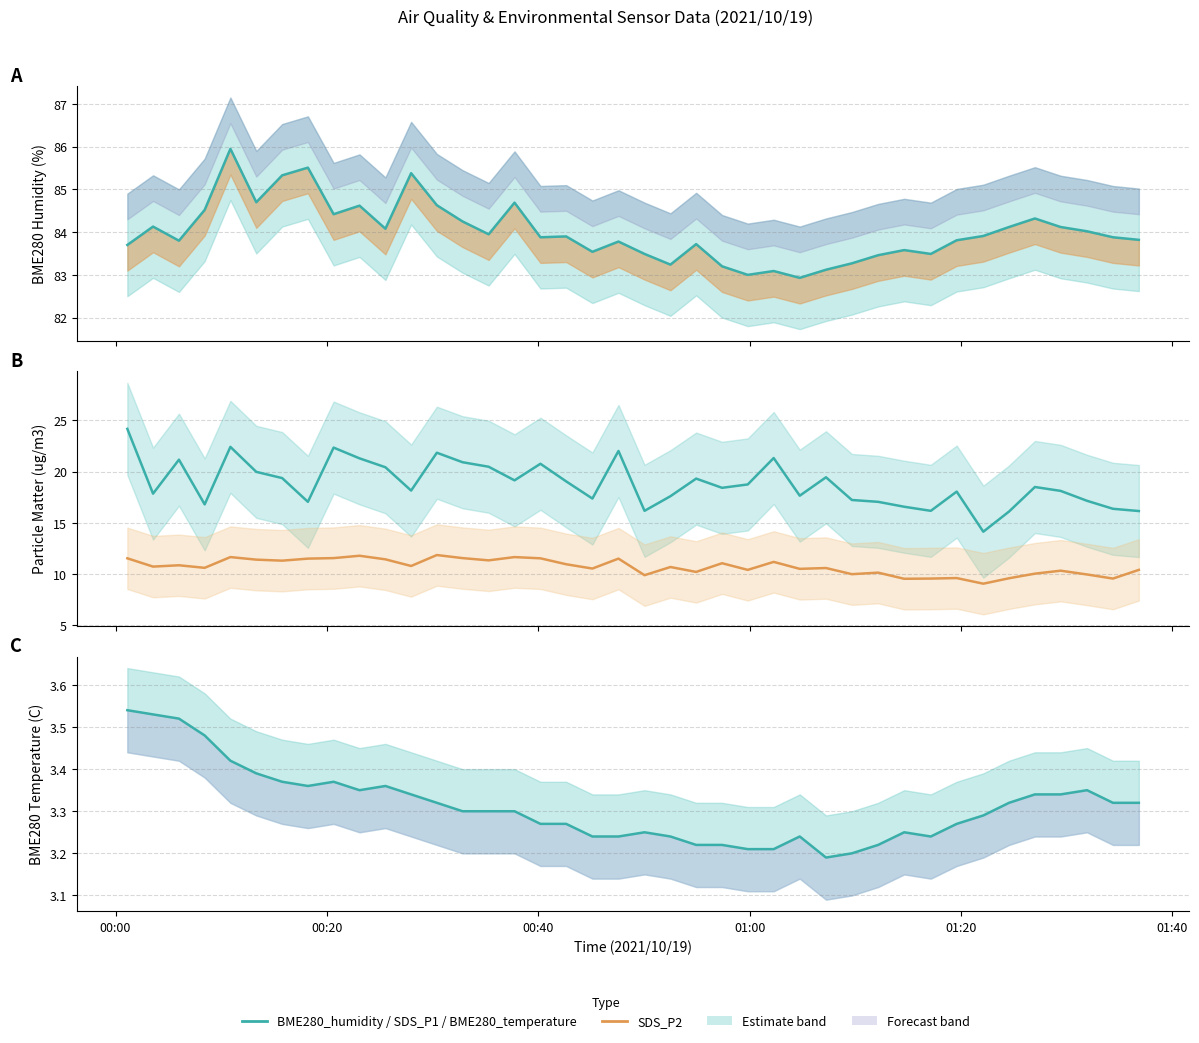

Which category has the highest value in the SDS_P1 series?

00:00